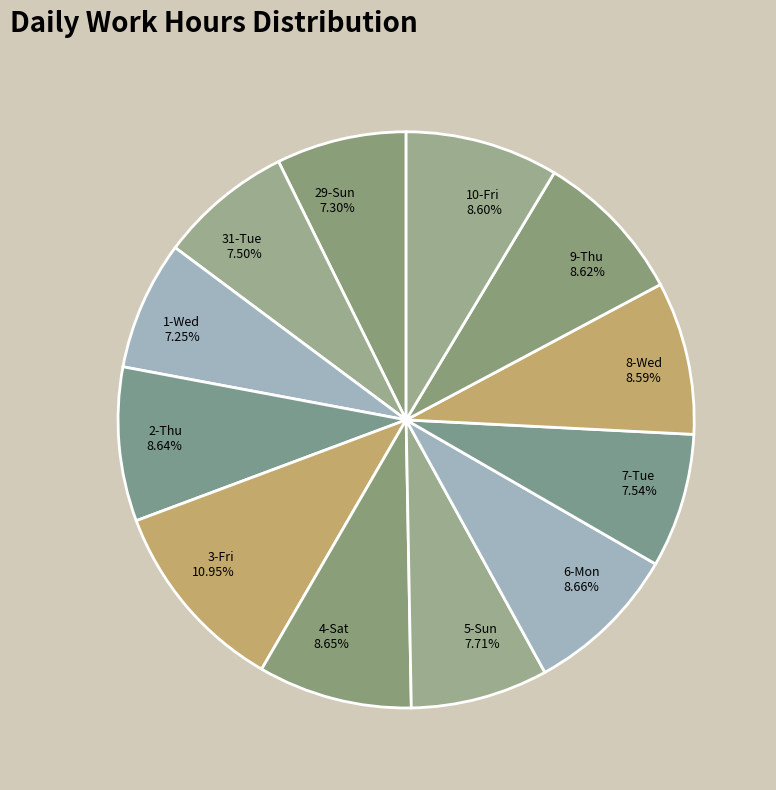

True or false: 10-Fri accounts for 9% of the total.

True